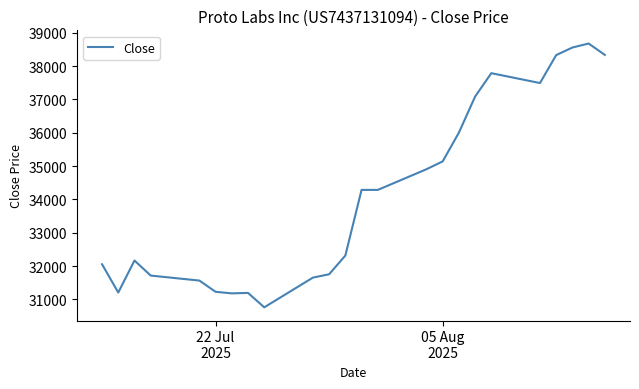

What is the difference between the maximum and minimum values?

7917